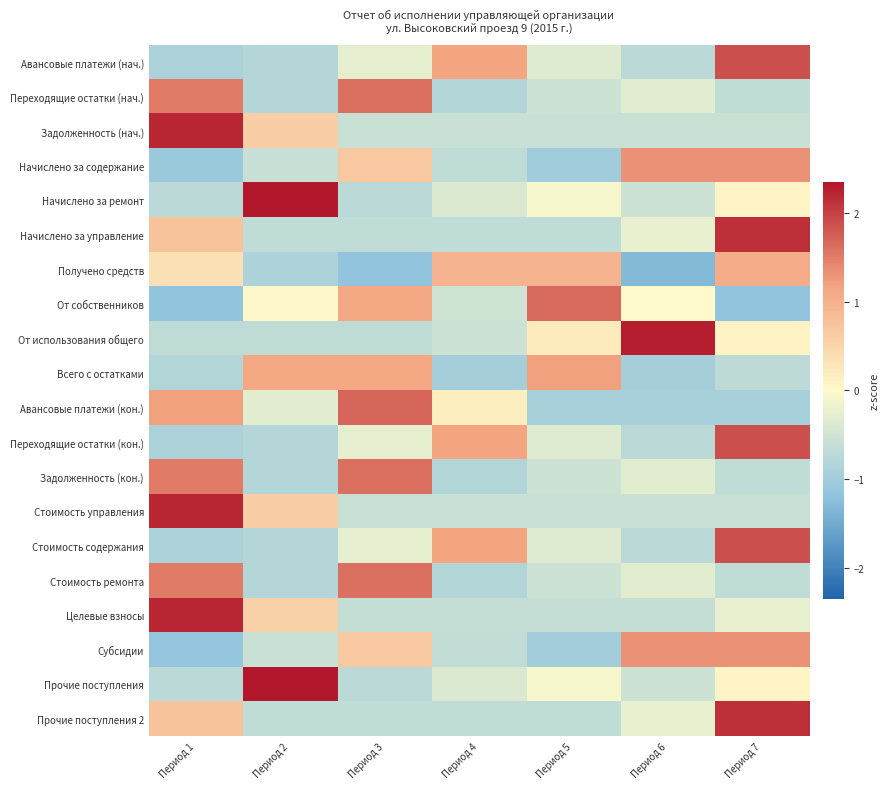

What is the total value across all series at Период 7?

7.7